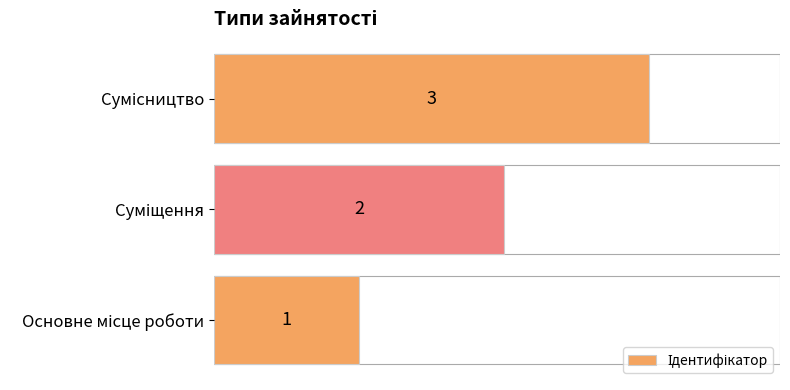

What is the maximum value shown in the chart?

3